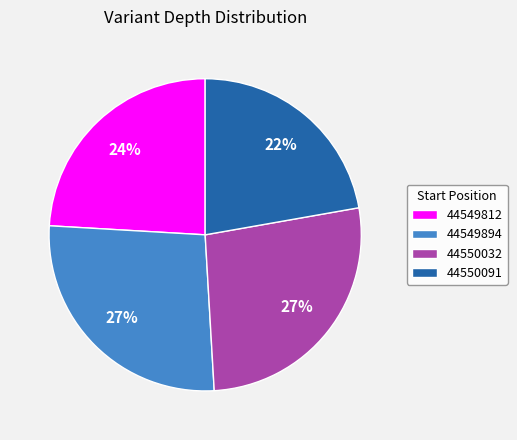

What is the smallest slice in the pie chart?

44550091